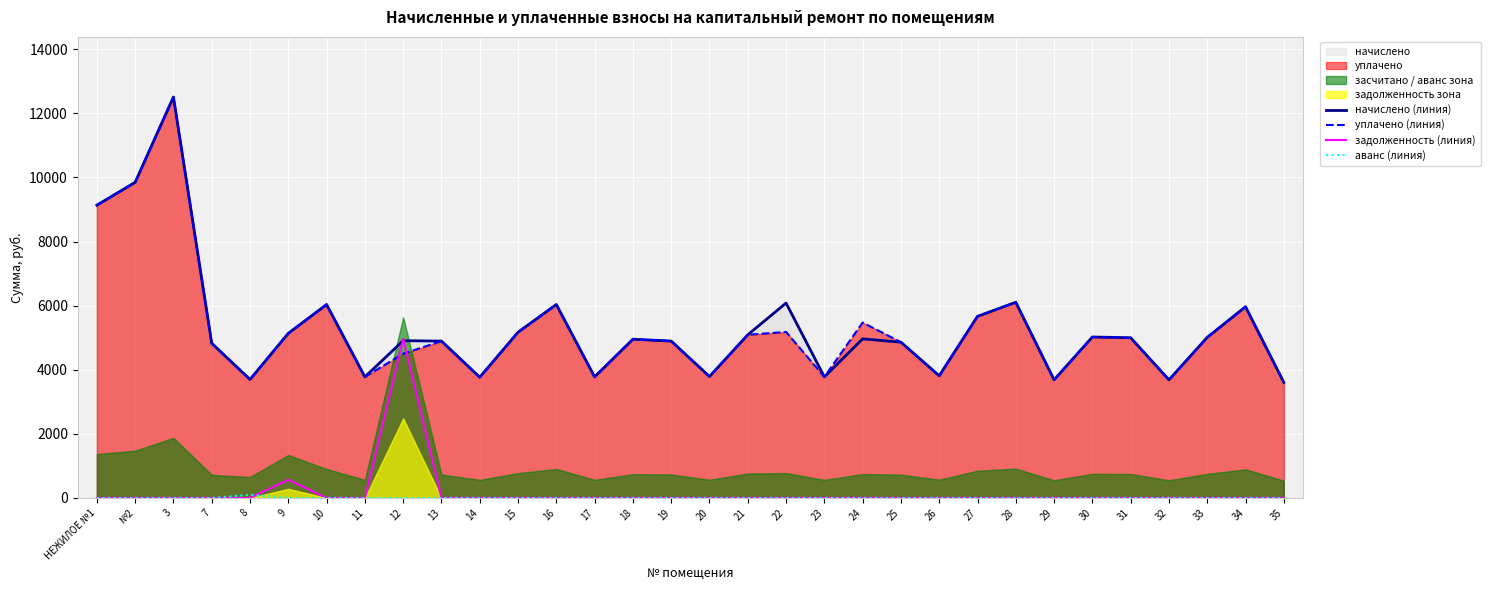

List the series in order of their peak value, highest first.

начислено (линия), уплачено (линия), задолженность (линия), аванс (линия)